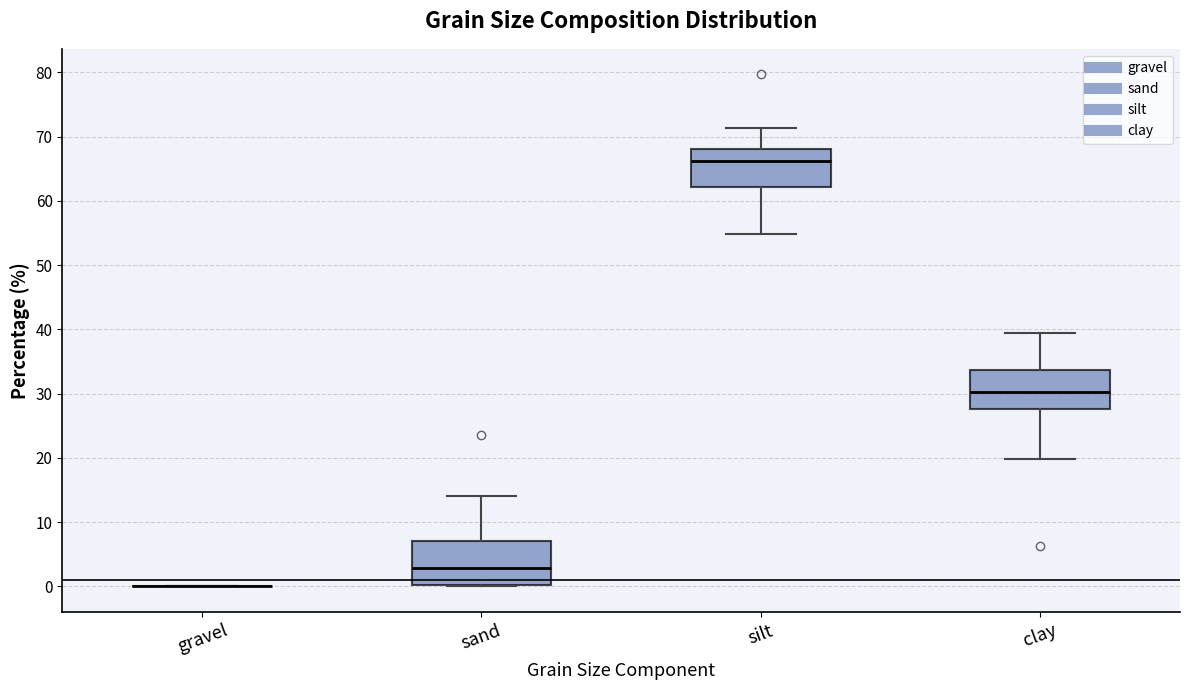

Reading left to right, read every box against the y-axis: the position of its median line, the range the box covers, and the ends of its whiskers. The values are not printed on the chart, so give them approximately, as read against the axis.

gravel: box collapsed to a line at 0, whiskers 0 to 0
sand: median 3, box 0 to 7, whiskers 0 to 14
silt: median 66, box 62 to 68, whiskers 55 to 71
clay: median 30, box 28 to 34, whiskers 20 to 39